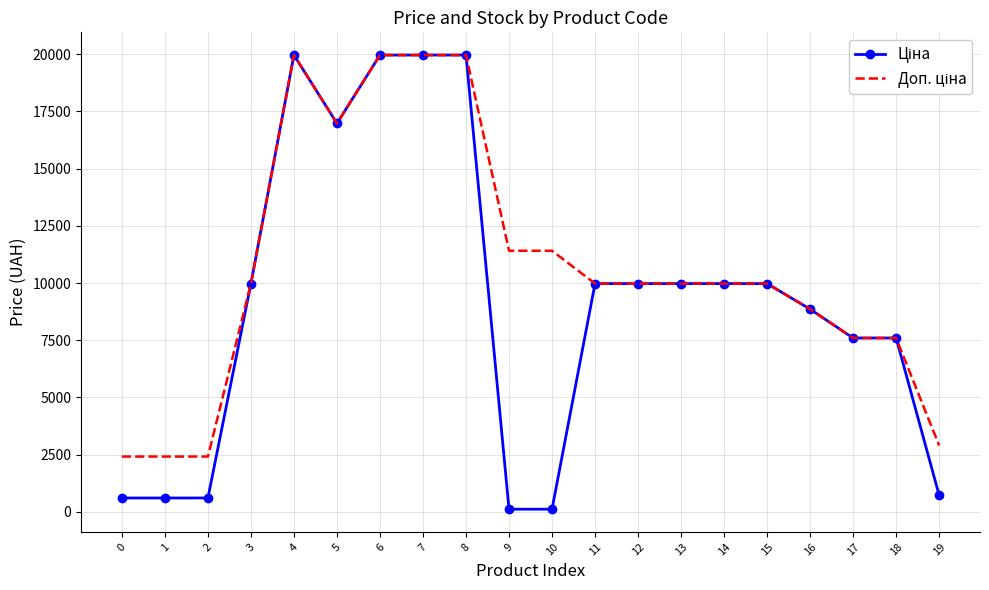

What is the greatest value displayed?

19964.2